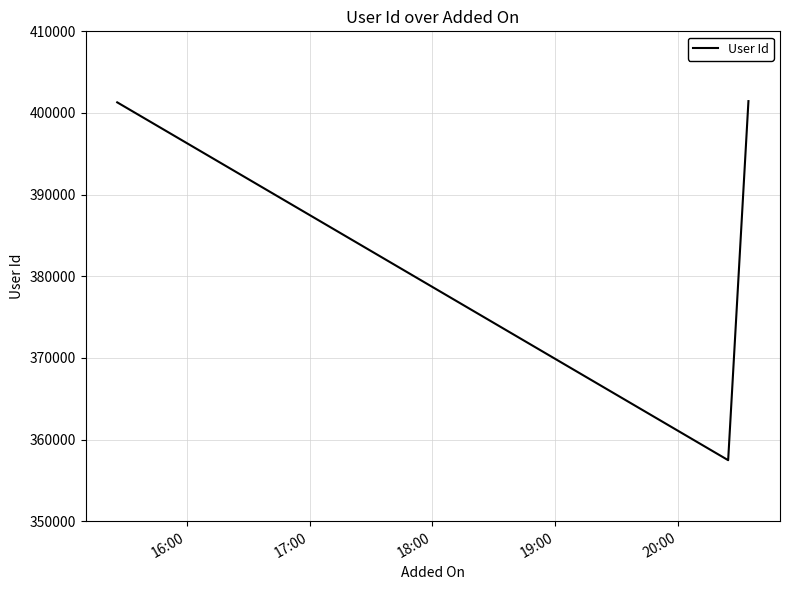

What is the sum of all values?

1160225